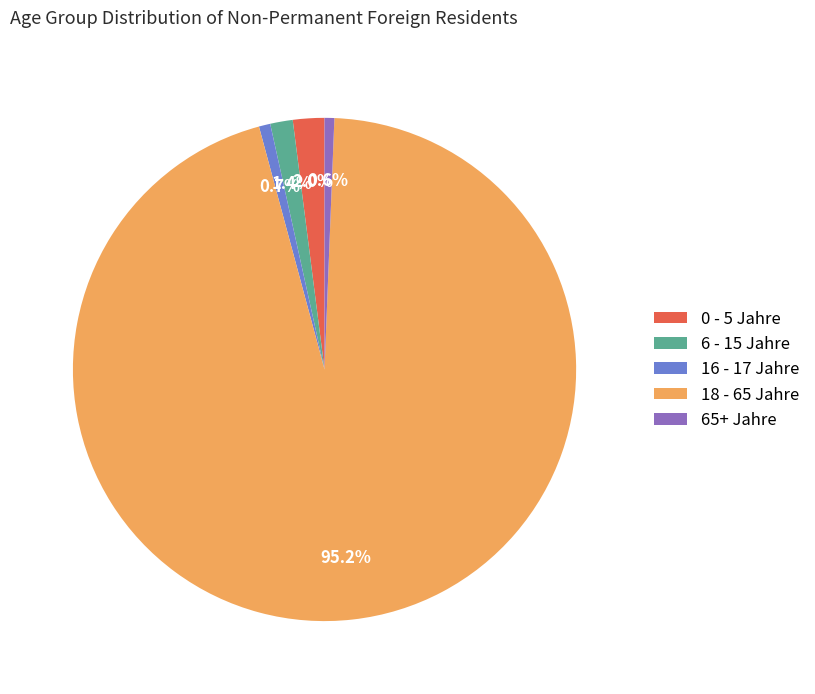

Which slice is the largest?

18 - 65 Jahre